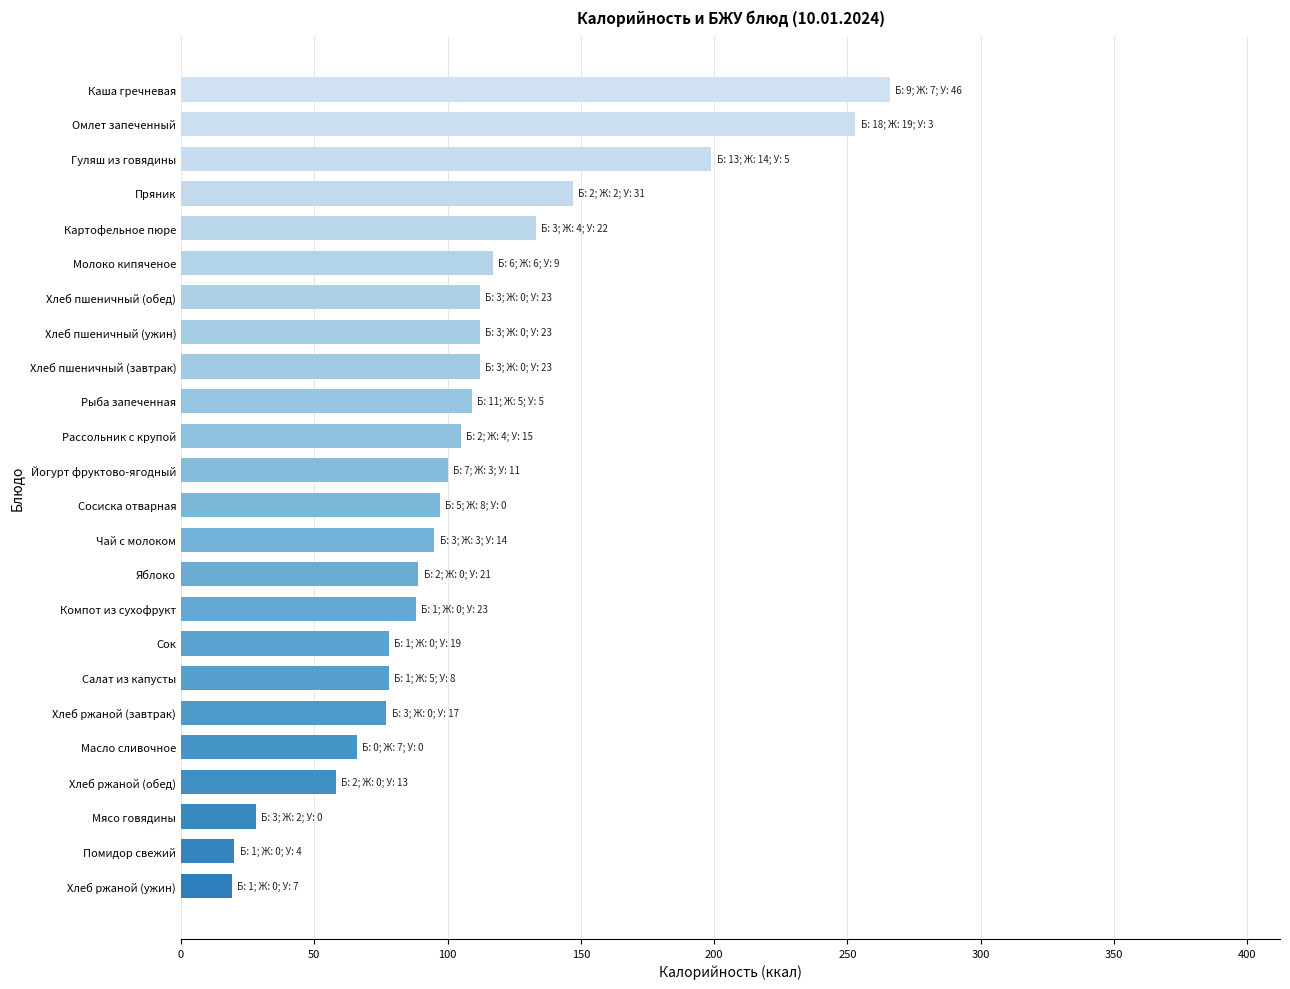

Which label corresponds to the largest value in the chart?

Каша гречневая